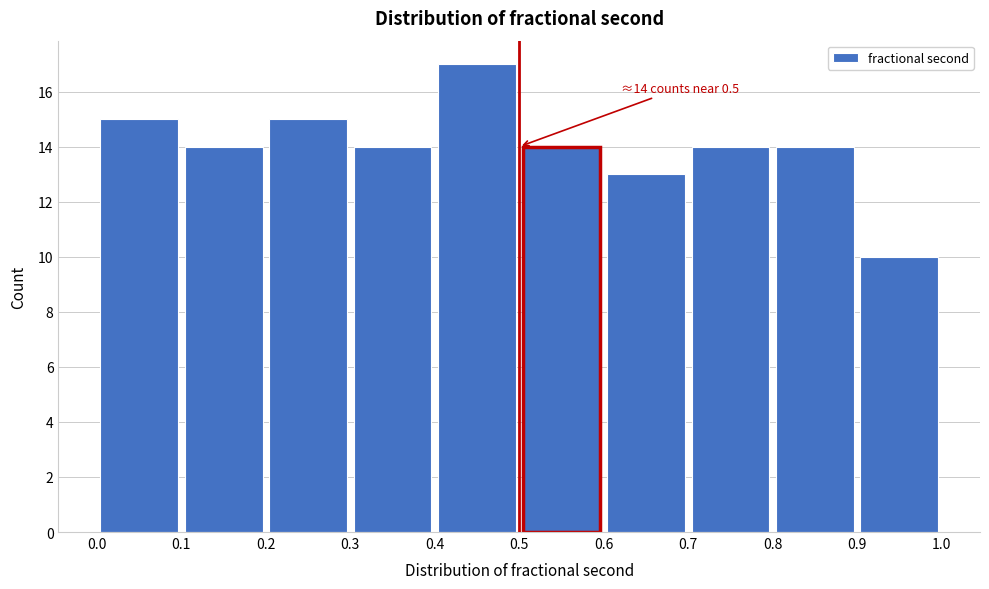

Over which range of the x-axis is the bar tallest?

0.4 to 0.5